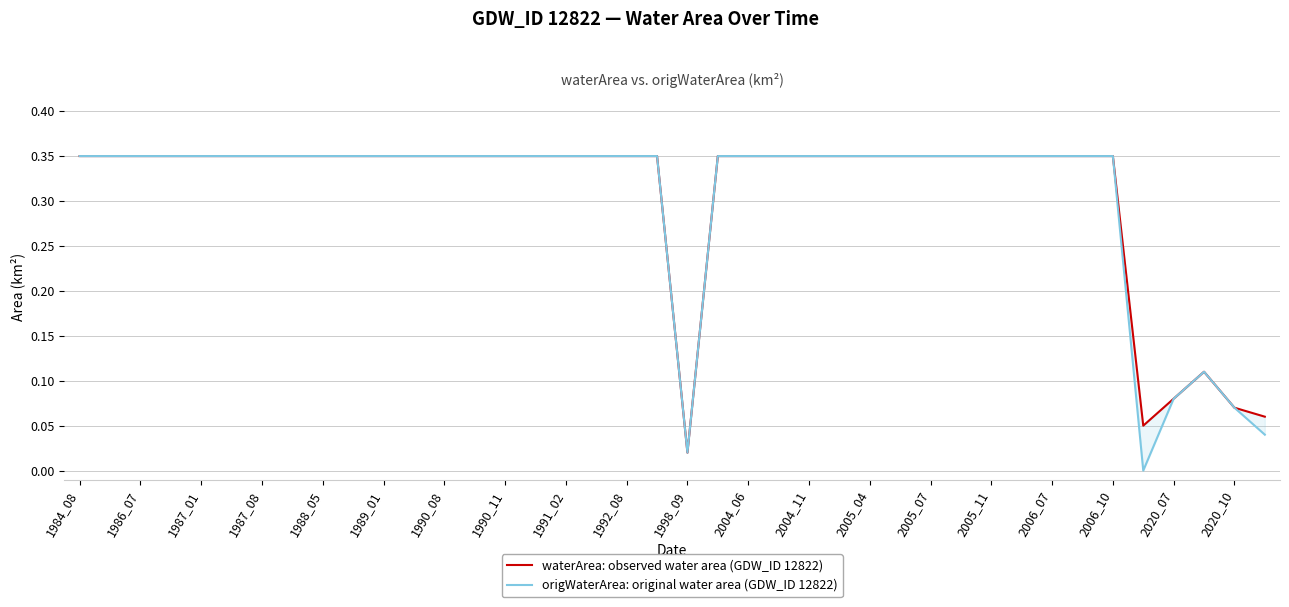

True or false: origWaterArea: original water area (GDW_ID 12822) and waterArea: observed water area (GDW_ID 12822) cross at least once.

False